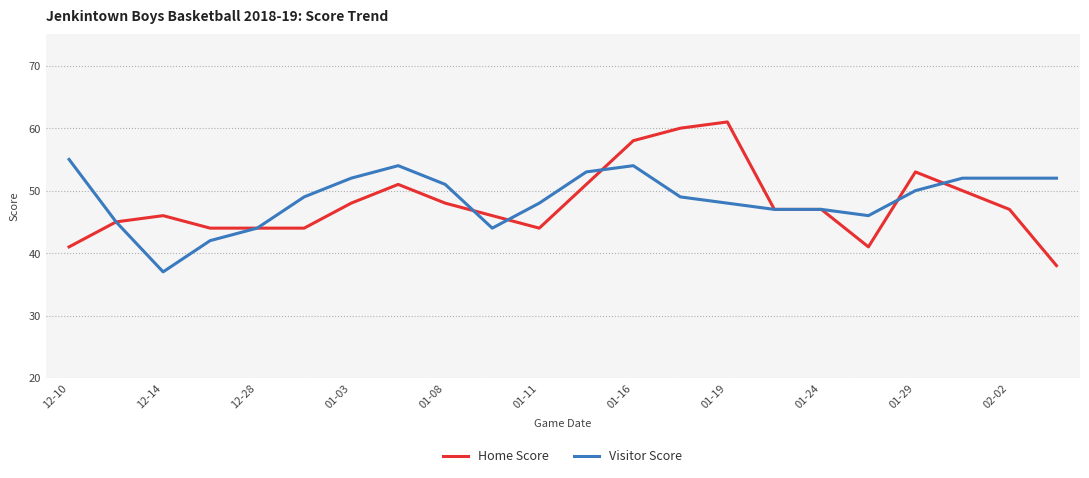

List the series in order of their peak value, highest first.

Home Score, Visitor Score